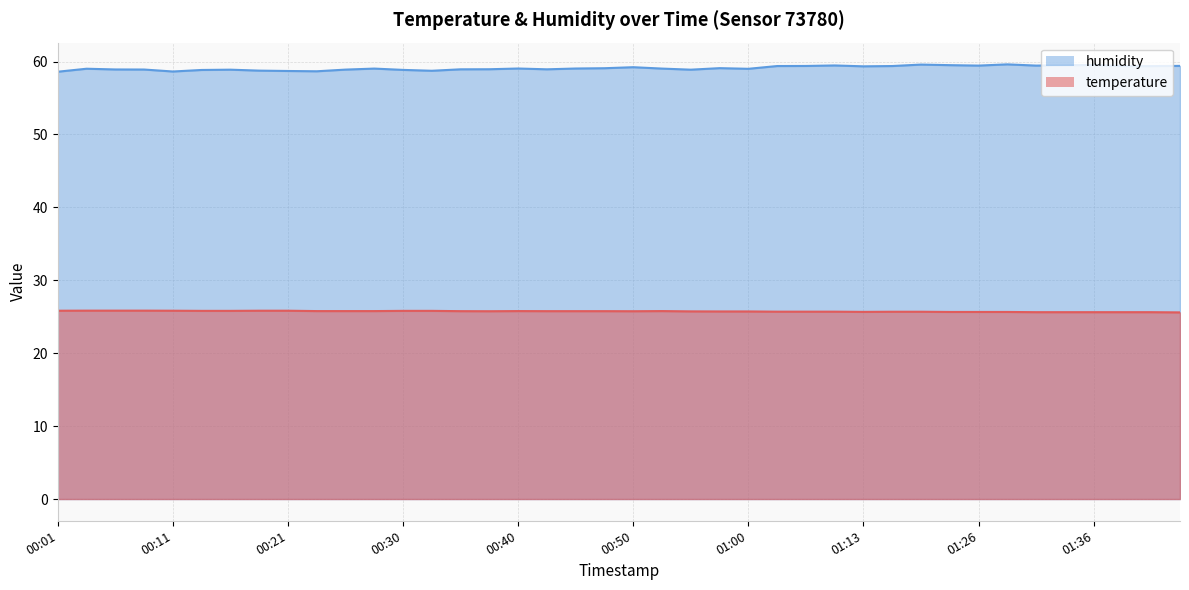

Between 00:50 and 01:00, which is larger?

00:50